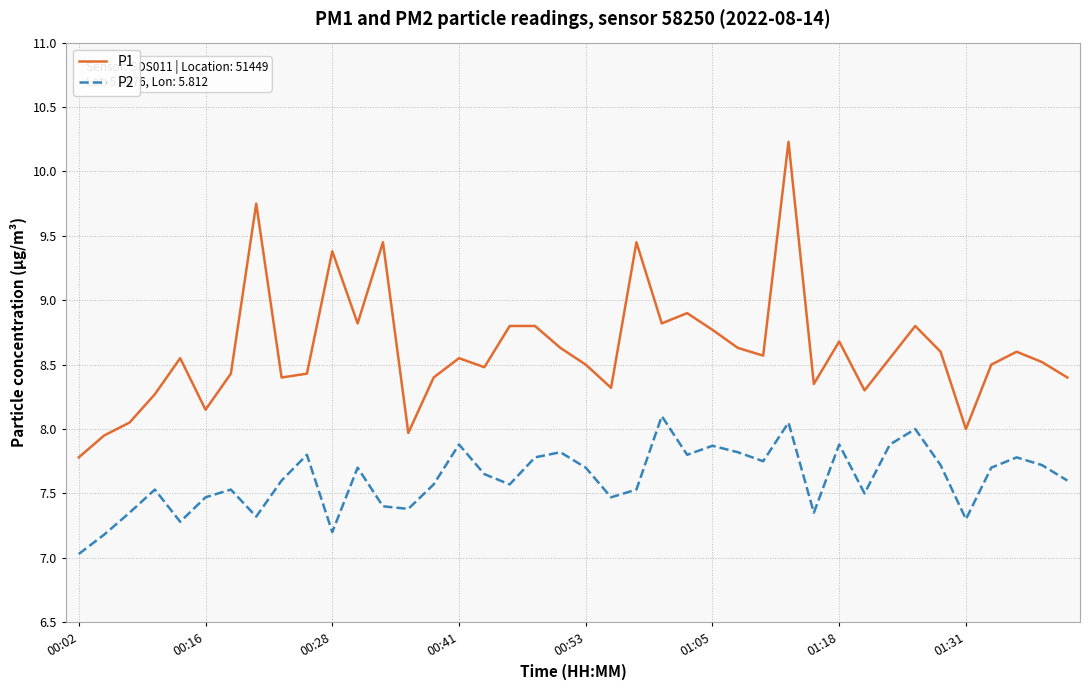

Does the chart display data point markers on the line(s)?

No